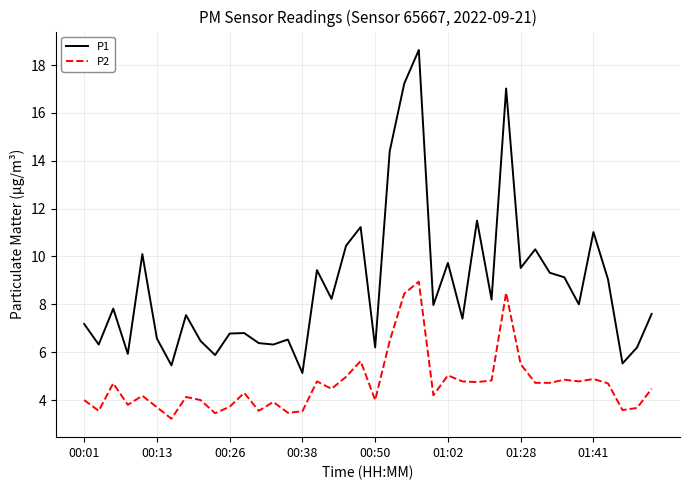

True or false: P1 and P2 cross at least once.

False